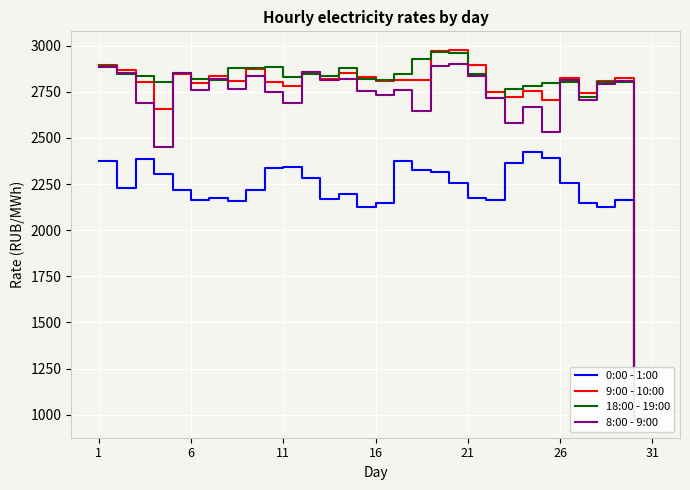

Which category has the highest value in the 9:00 - 10:00 series?

19